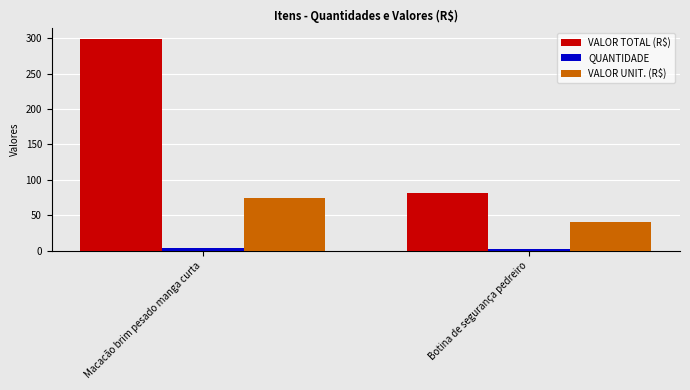

Which series has the largest range (max minus min)?

VALOR TOTAL (R$)